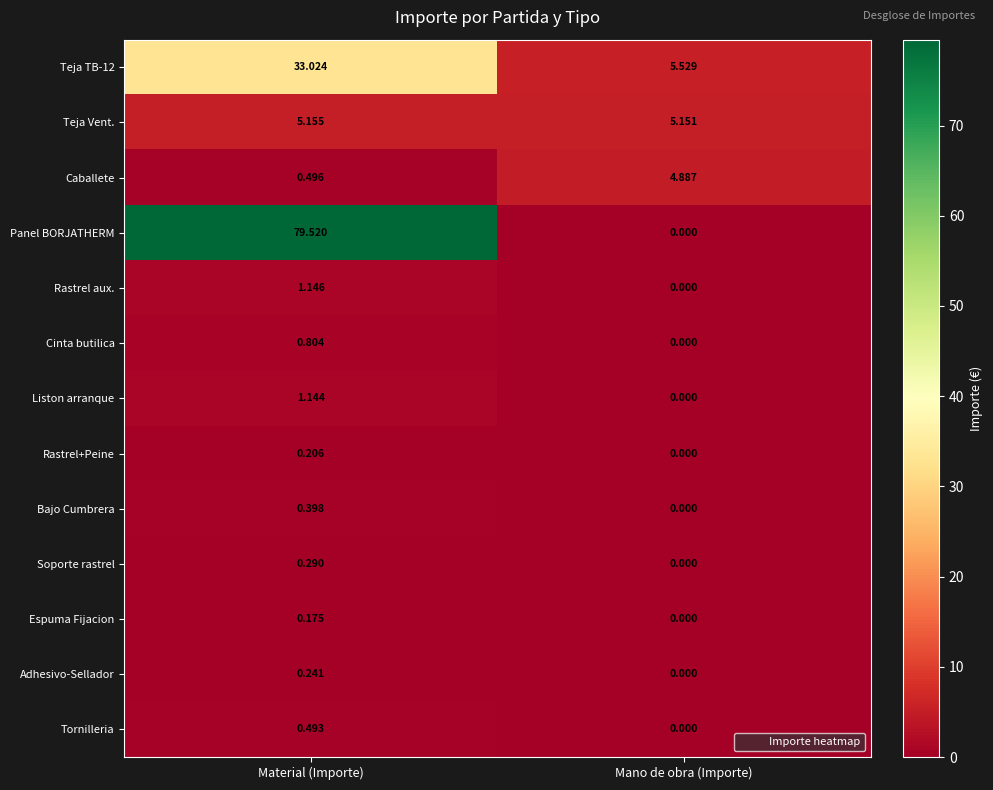

At which label does Soporte rastrel reach its minimum?

Mano de obra (Importe)